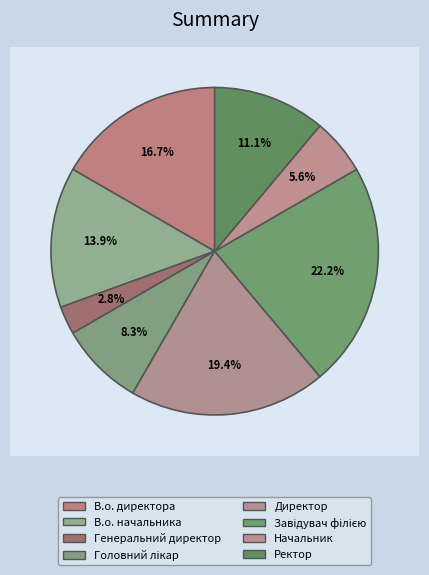

Rank the categories by value from lowest to highest.

Генеральний директор, Начальник, Головний лікар, Ректор, В.о. начальника, В.о. директора, Директор, Завідувач філією